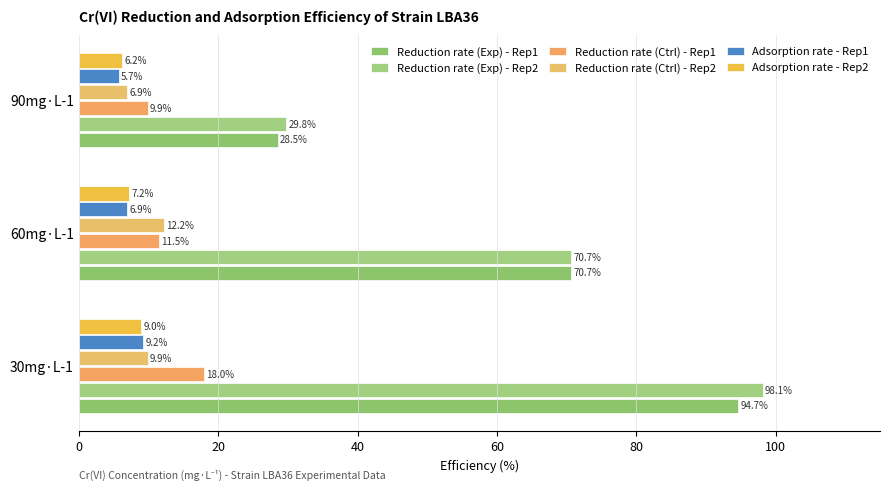

Reading right to left, extract all data points from this chart.

Reduction rate (Exp) - Rep1: 40=28.5	20=70.7	0=94.7
Reduction rate (Exp) - Rep2: 40=29.8	20=70.7	0=98.1
Reduction rate (Ctrl) - Rep1: 40=9.9	20=11.5	0=18.0
Reduction rate (Ctrl) - Rep2: 40=6.9	20=12.2	0=9.9
Adsorption rate - Rep1: 40=5.7	20=6.9	0=9.2
Adsorption rate - Rep2: 40=6.2	20=7.2	0=9.0